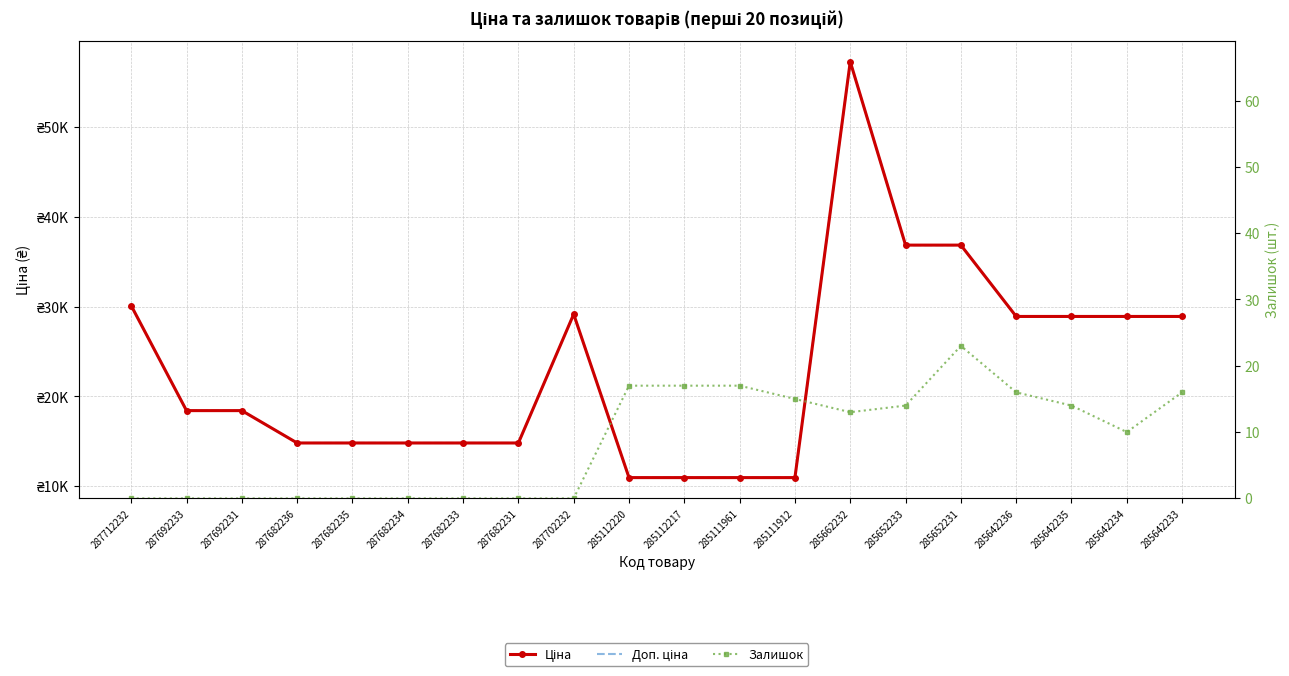

What position from the right is 285111961?

9